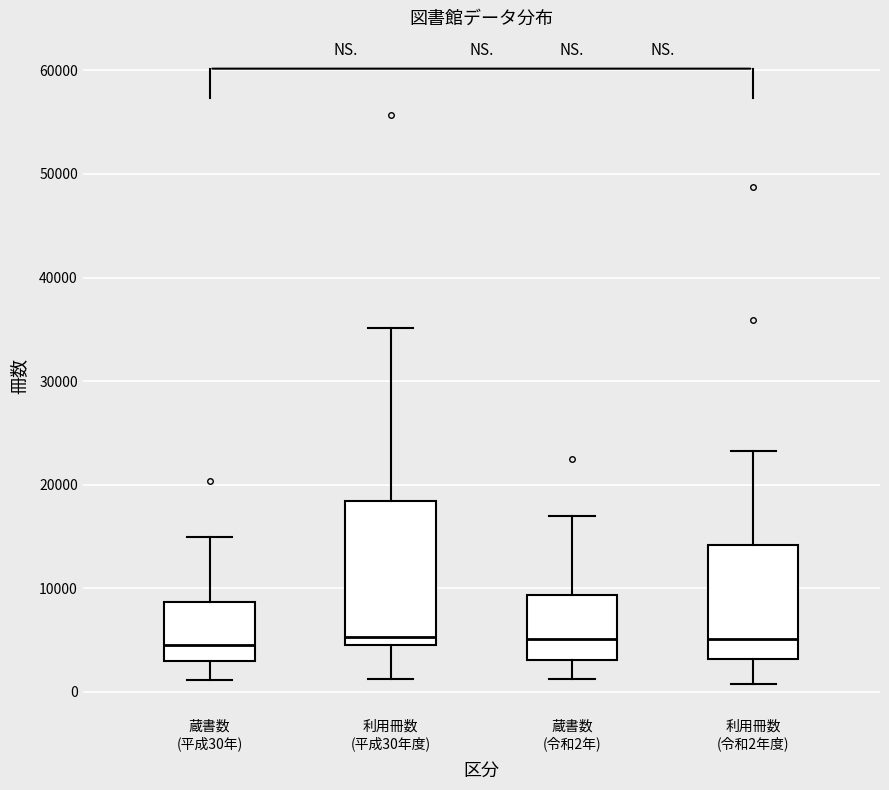

Comparing the boxes themselves (not the whiskers), which one is the tallest?

利用冊数 (平成30年度)